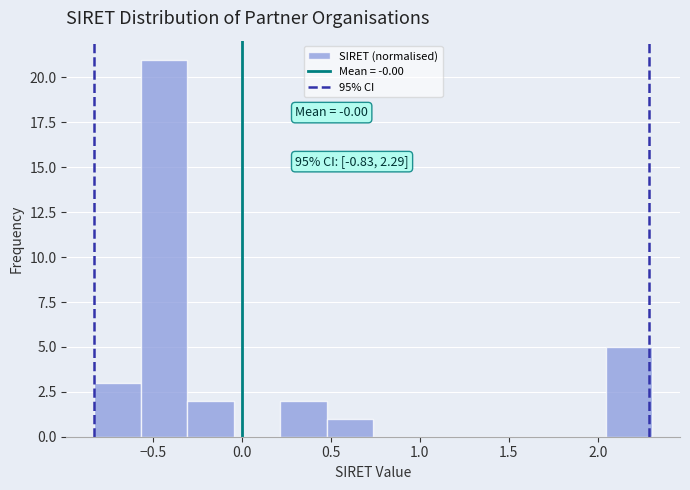

Over which range of the x-axis is the bar tallest?

-0.55 to -0.30